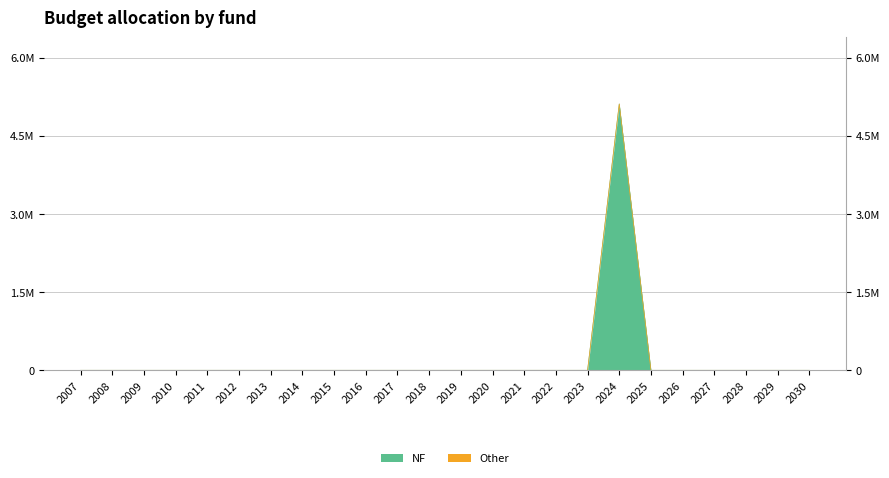

How many points are higher than both their immediate neighbors (excluding endpoints)?

1